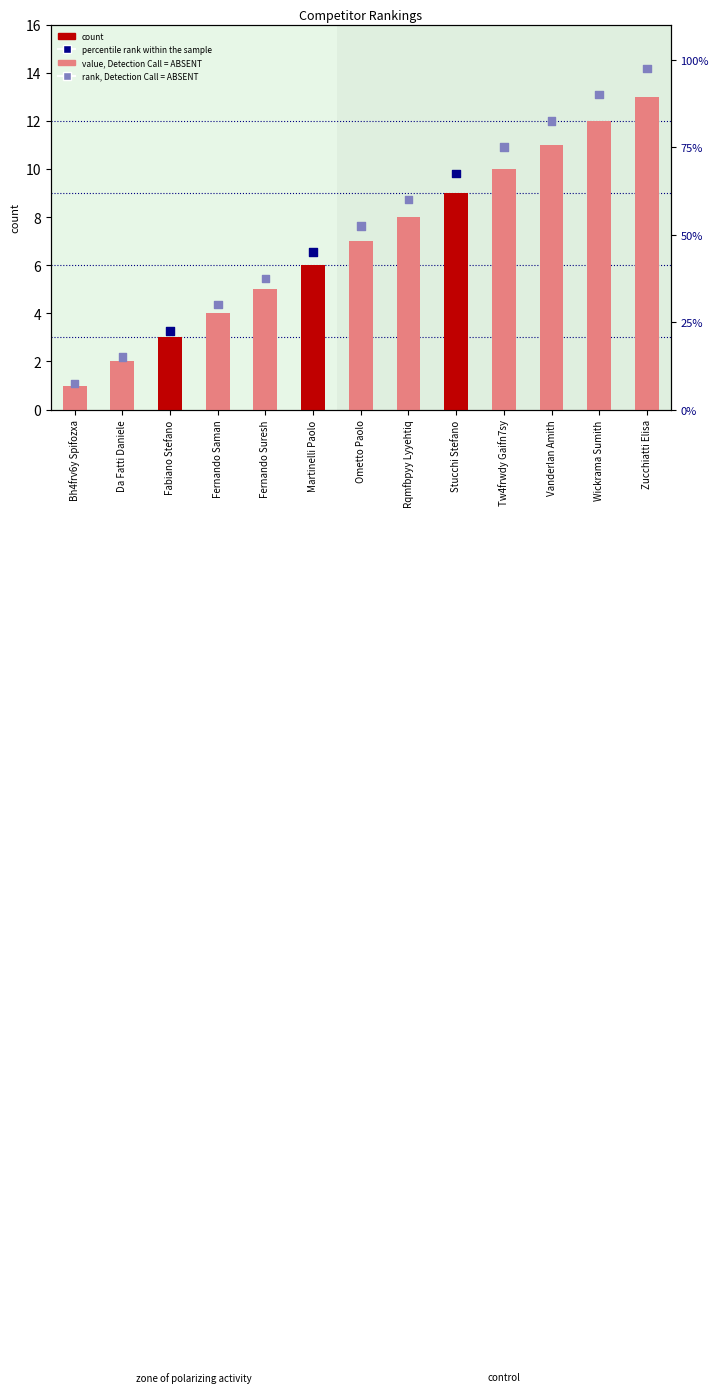

Which series contains the lowest Y value?

count